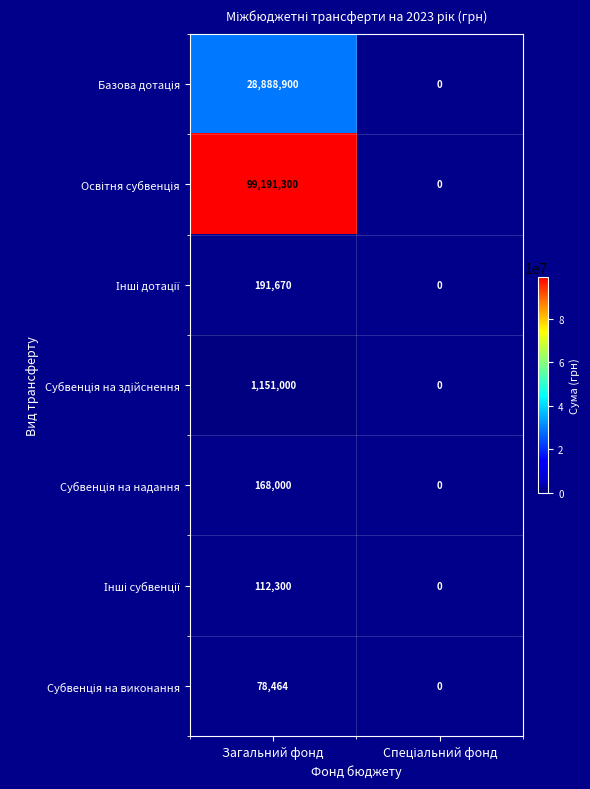

At which category does the chart reach its peak across all series?

Загальний фонд